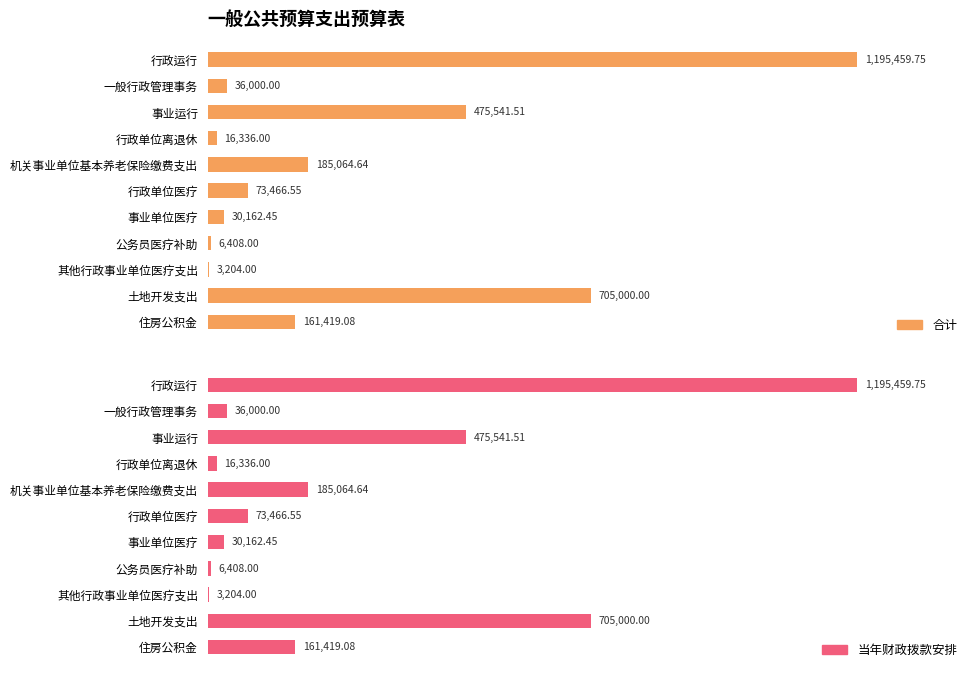

How many bars are there in each group?

2